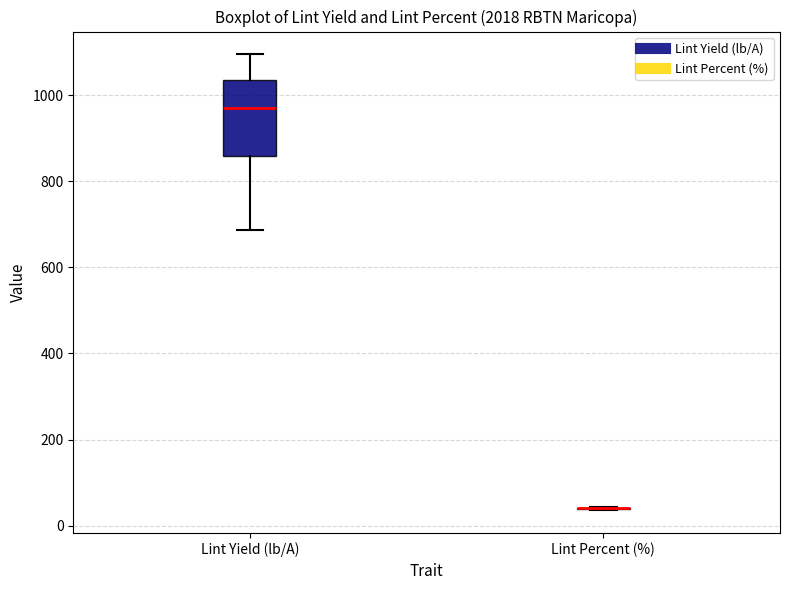

Which box is the tallest, from its lower edge to its upper edge?

Lint Yield (lb/A)